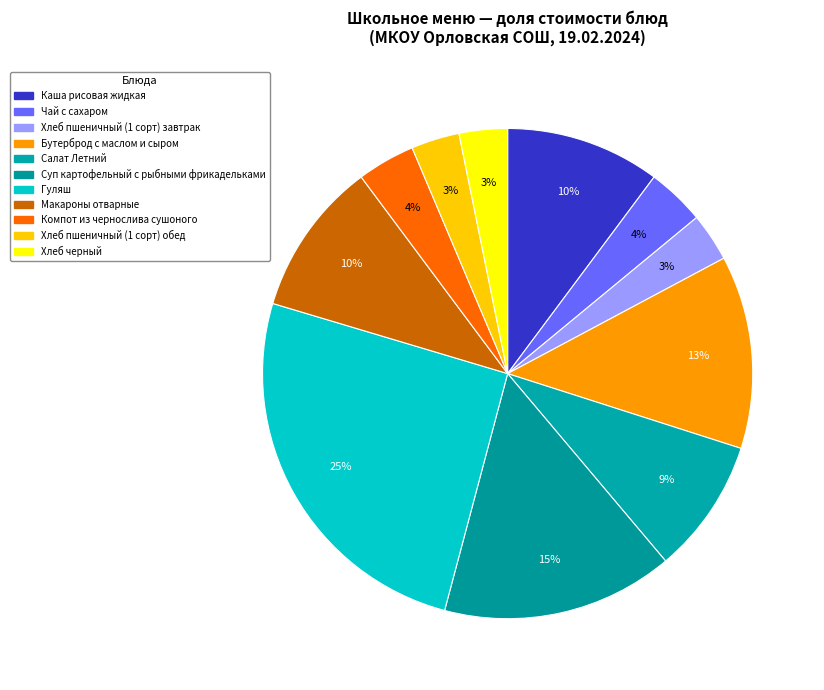

What percentage is the Гуляш slice, to the nearest percent?

25%